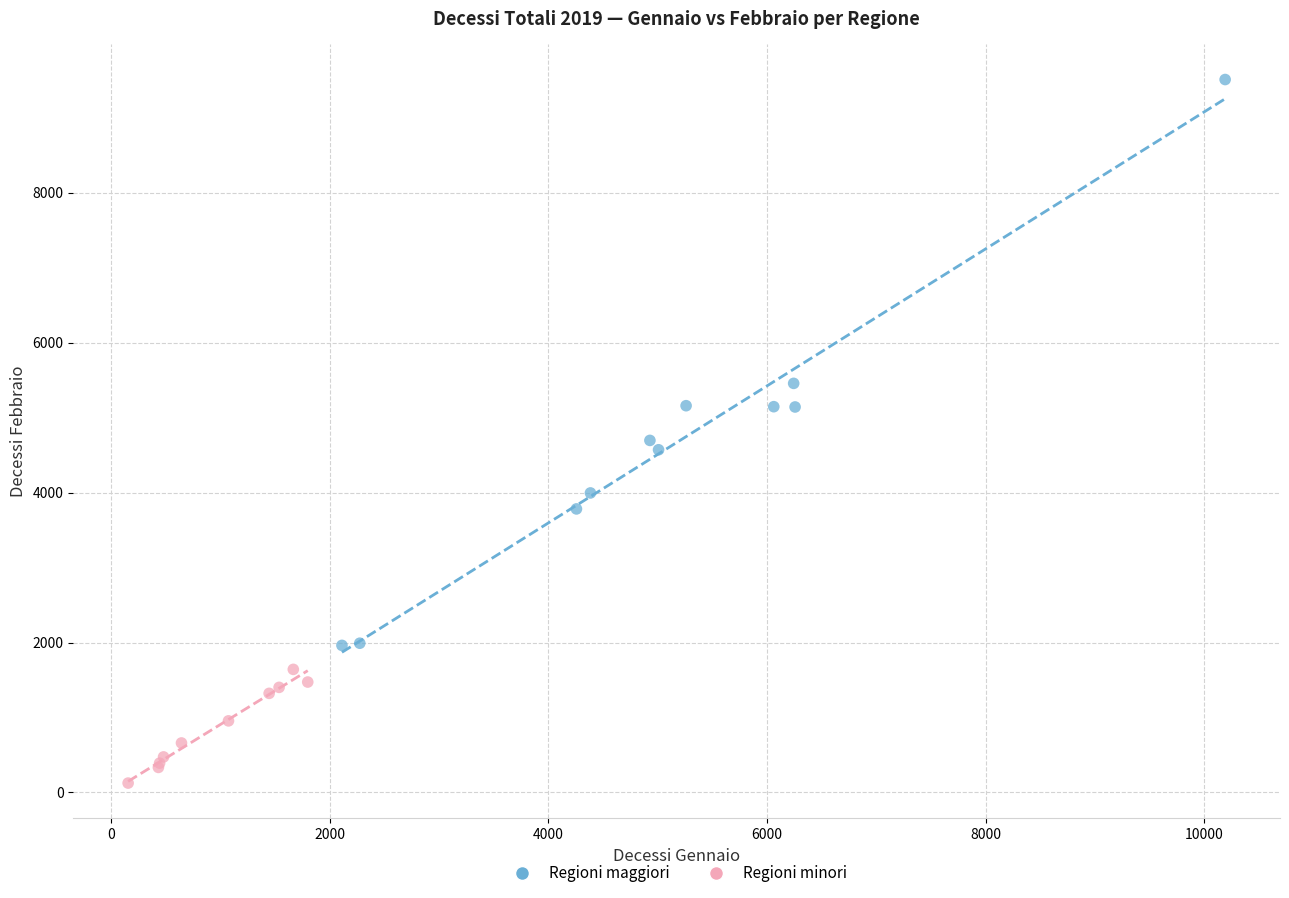

Which series contains the highest Y value?

Regioni maggiori